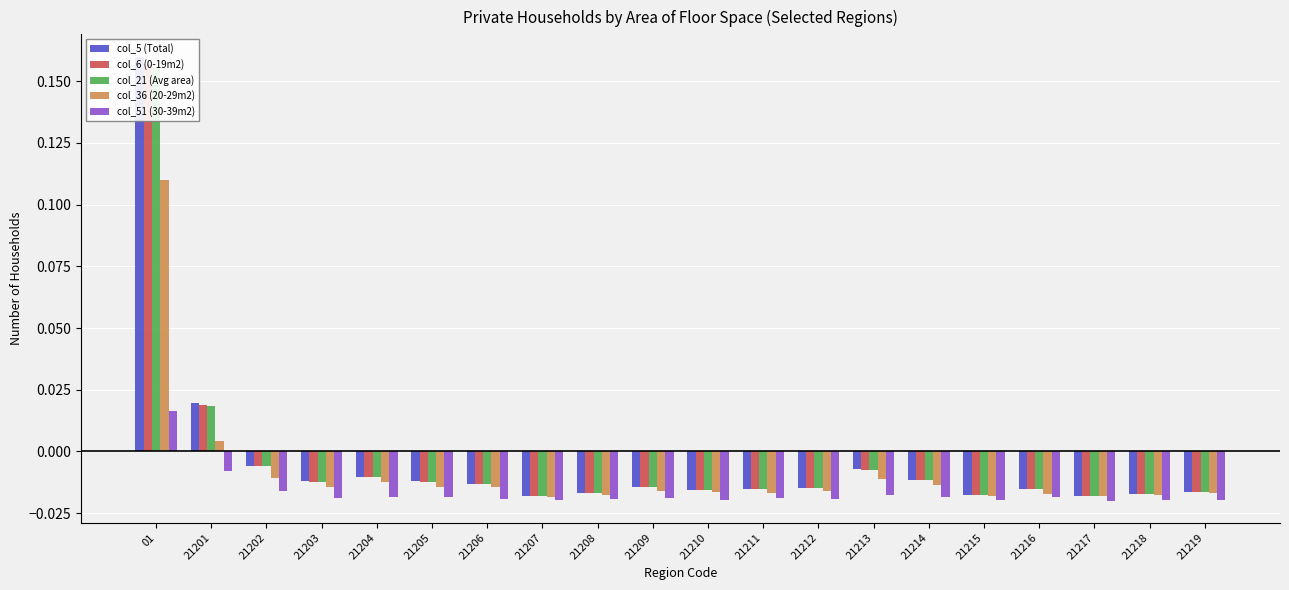

Are the bars grouped side by side (vs. stacked)?

Yes